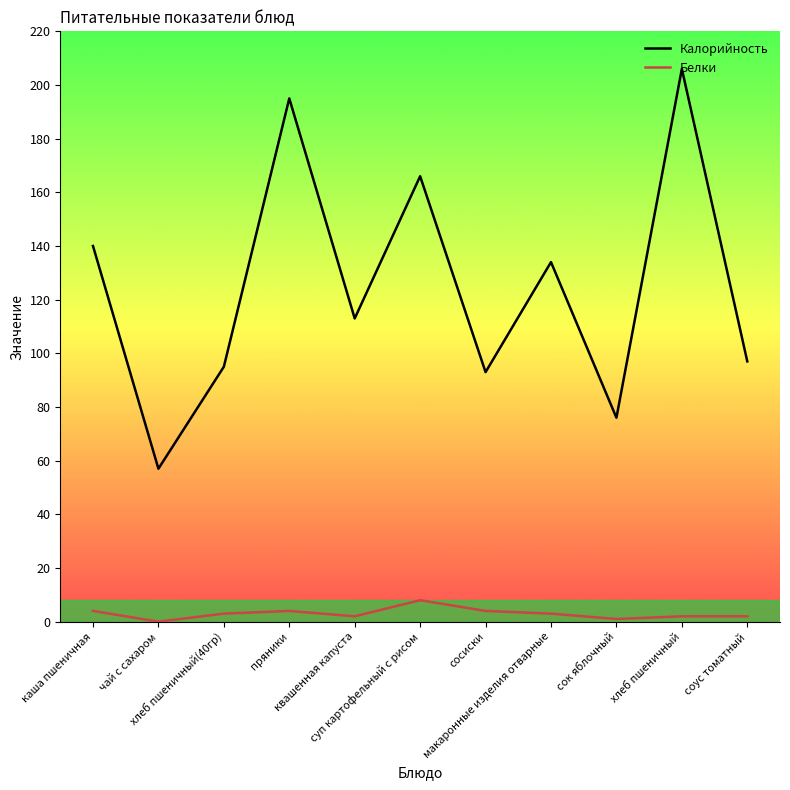

Which series has the largest total across all categories?

Калорийность